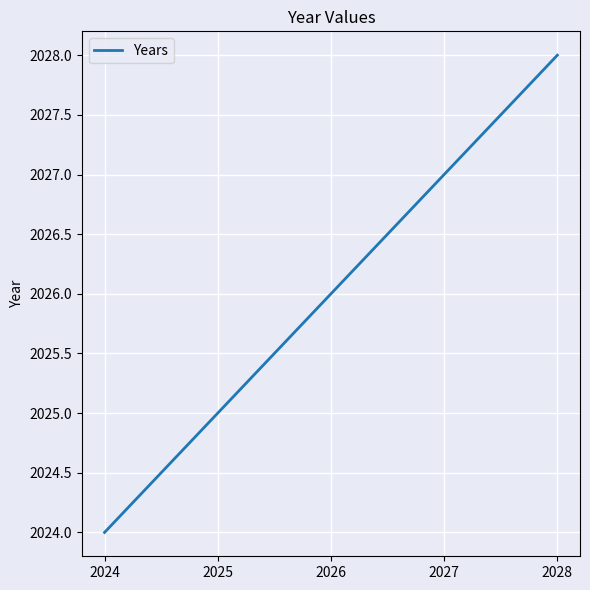

What is the change in value from 2024 to 2028?

+4